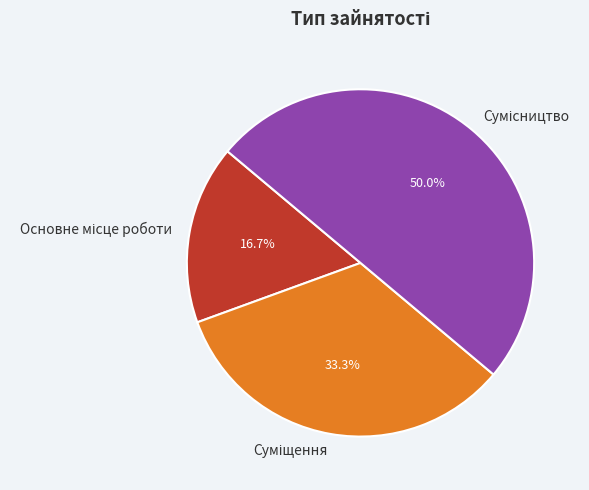

How many slices are in this pie chart?

3